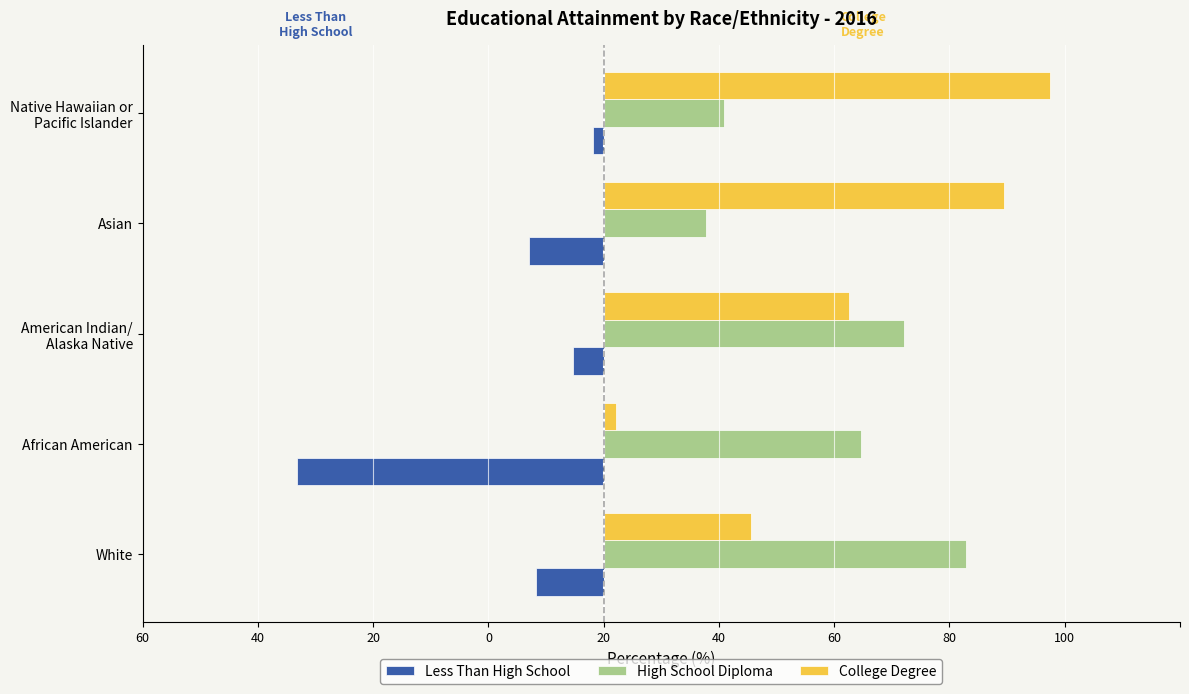

What is the minimum value for High School Diploma?

17.7